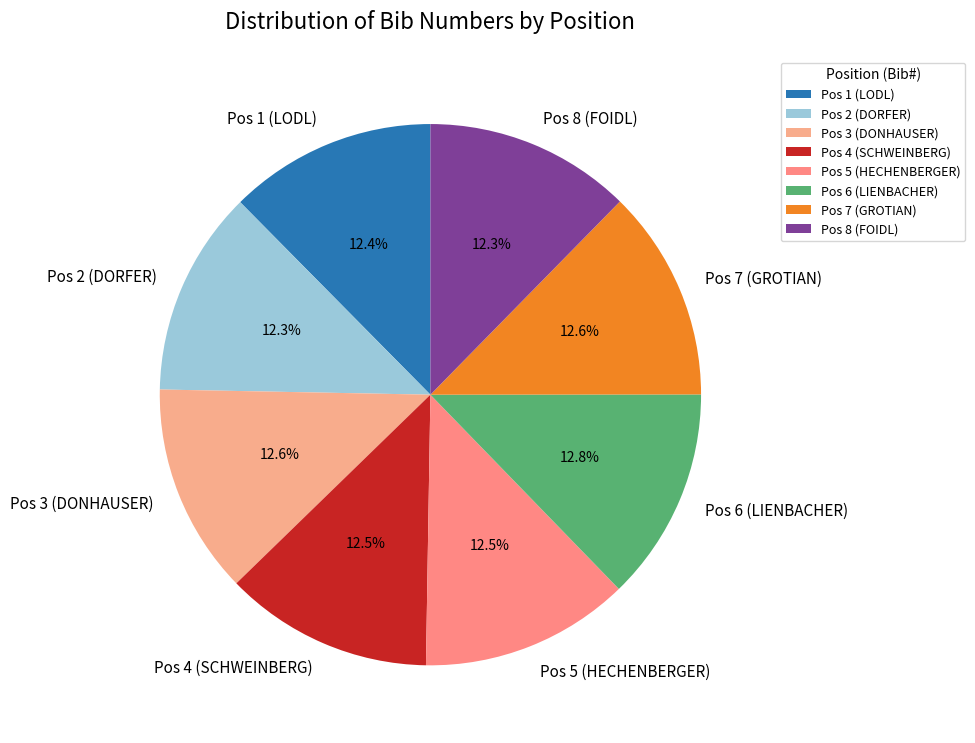

Is Pos 7 (GROTIAN) the majority of the pie?

No